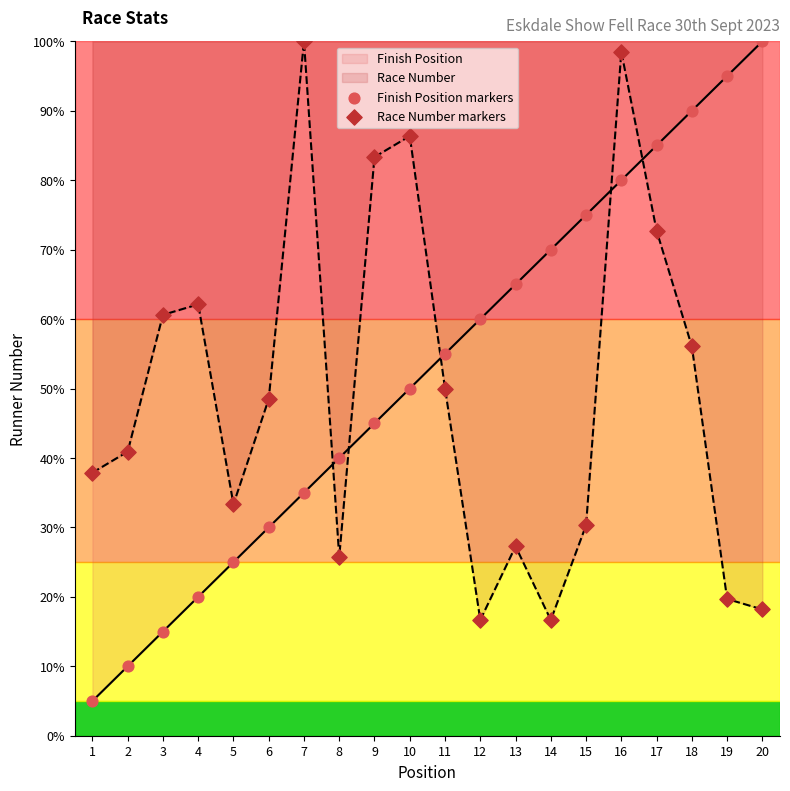

What is the total value across all series at 15?

105.3